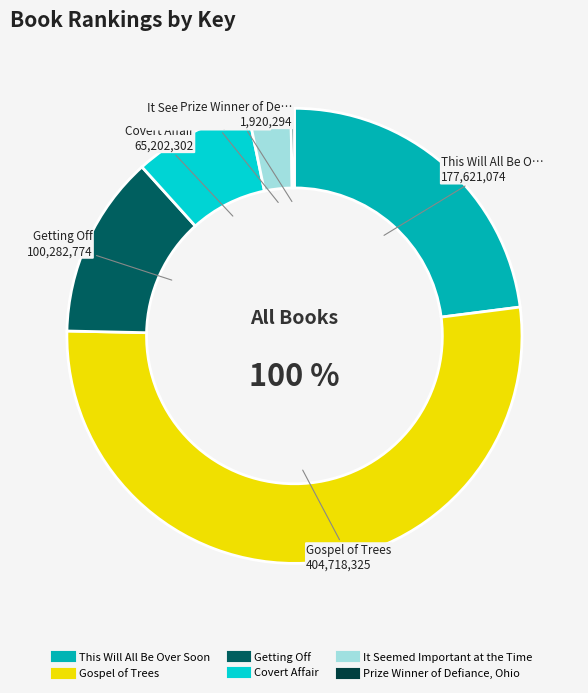

Approximately how many times larger is the value at This Will All Be Over Soon compared to Prize Winner of Defiance, Ohio?

92.5